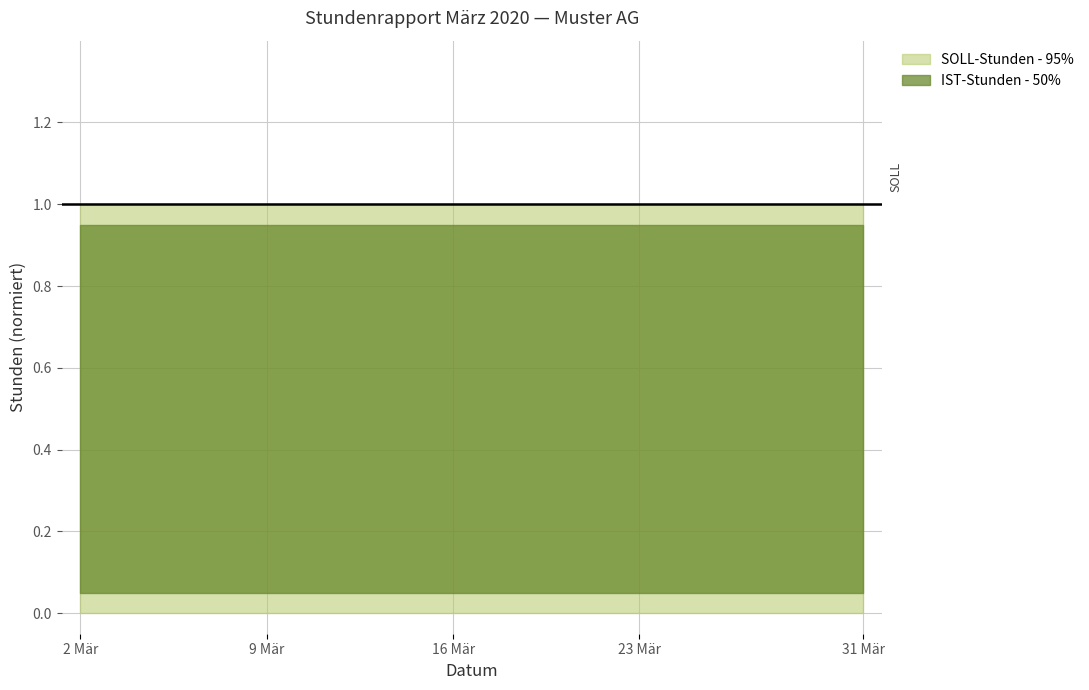

Rank the series by their average value, from lowest to highest.

IST-Stunden, SOLL-Stunden